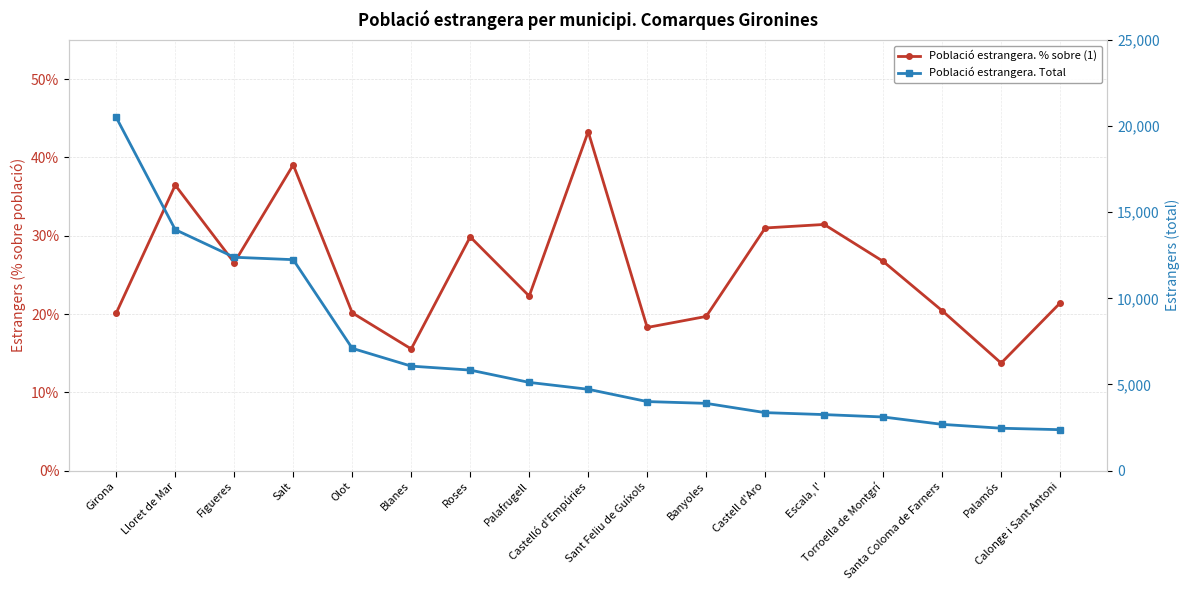

What position from the left is Castell d'Aro?

12